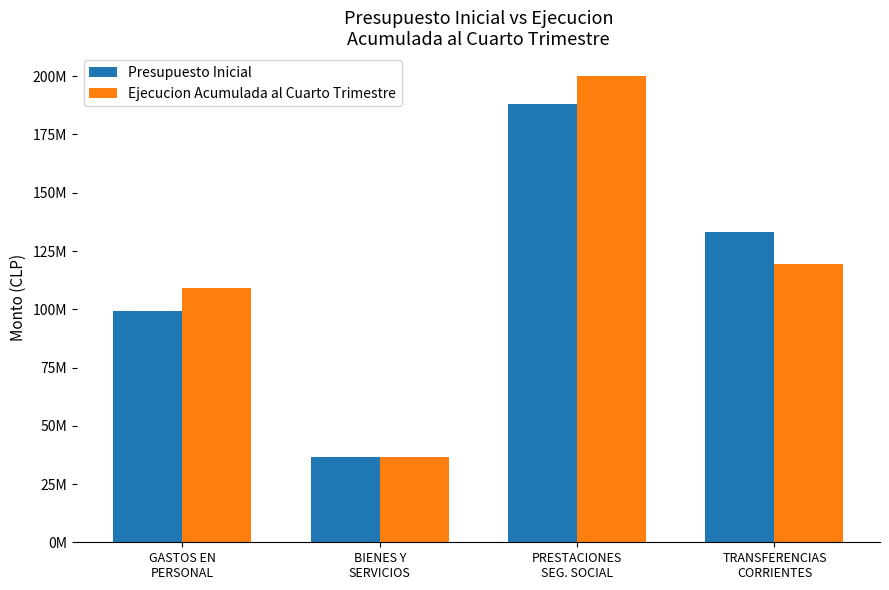

List the series in order of their overall mean, lowest first.

Presupuesto Inicial, Ejecucion Acumulada al Cuarto Trimestre